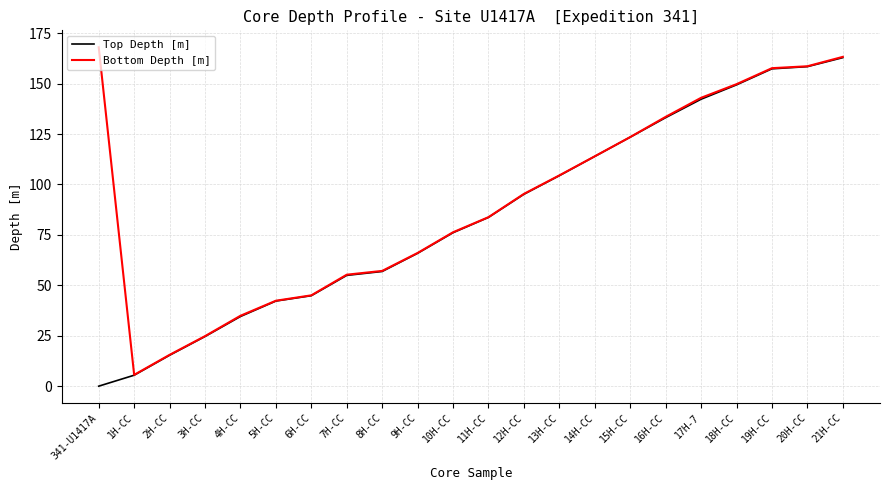

Between 10H-CC and 12H-CC, which series saw the biggest shift?

Top Depth [m]